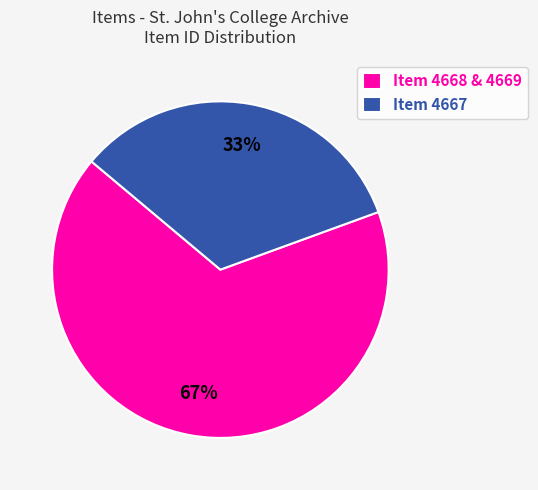

What is the smallest slice in the pie chart?

Item 4667